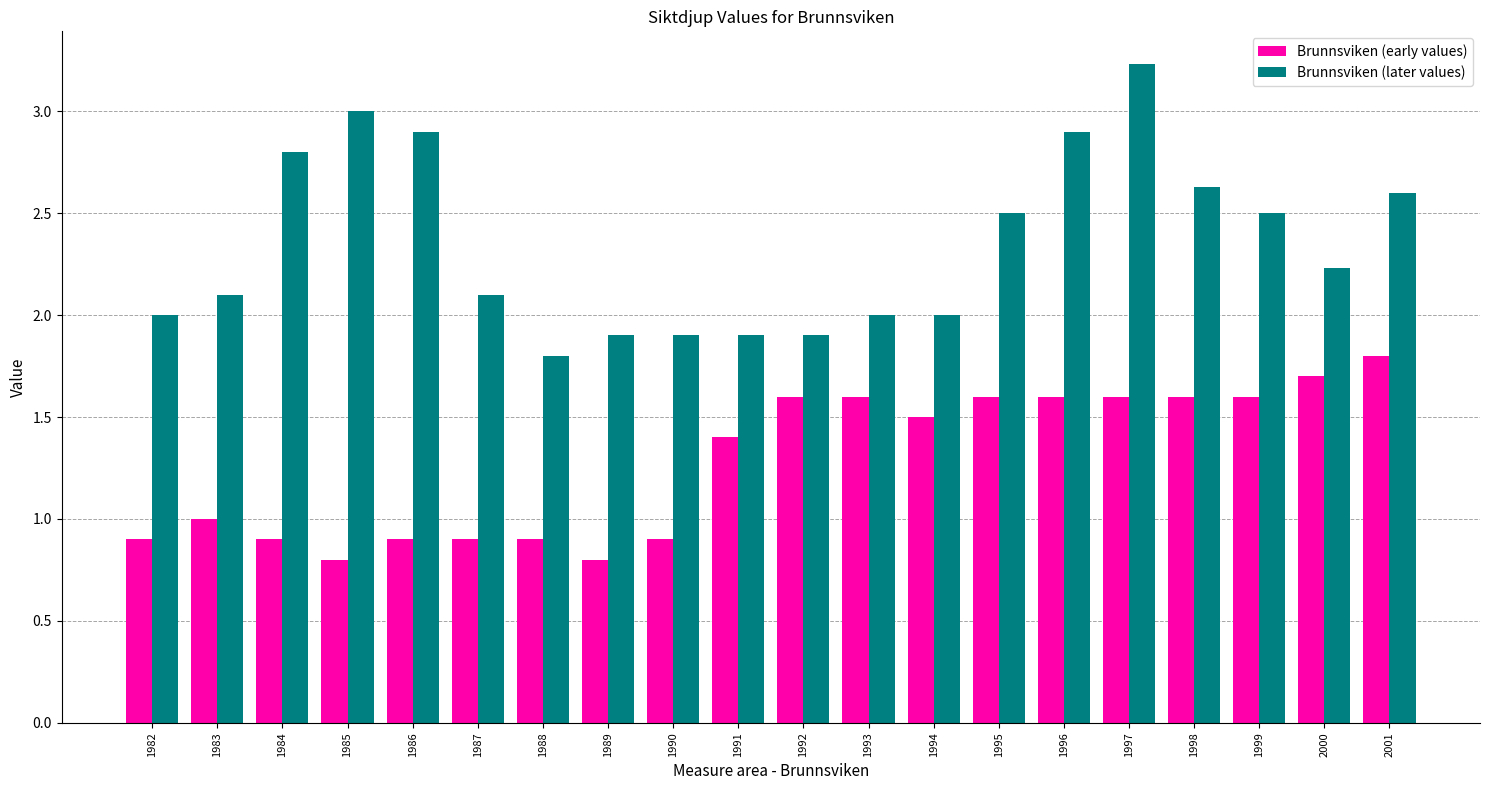

The value of Brunnsviken (early values) at 2001 is 0.8. True or false?

False